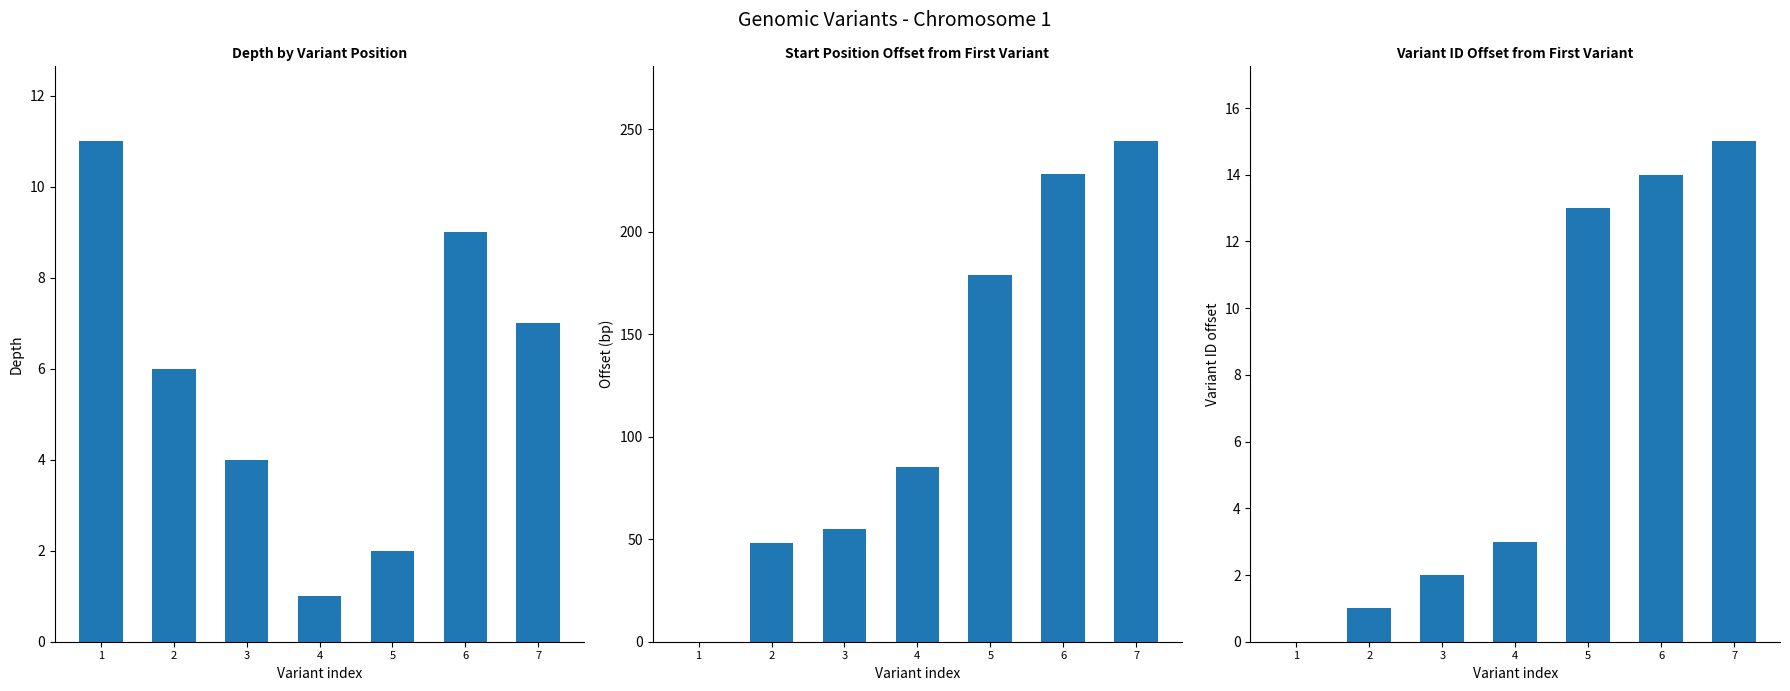

Which series has the largest total across all categories?

start offset